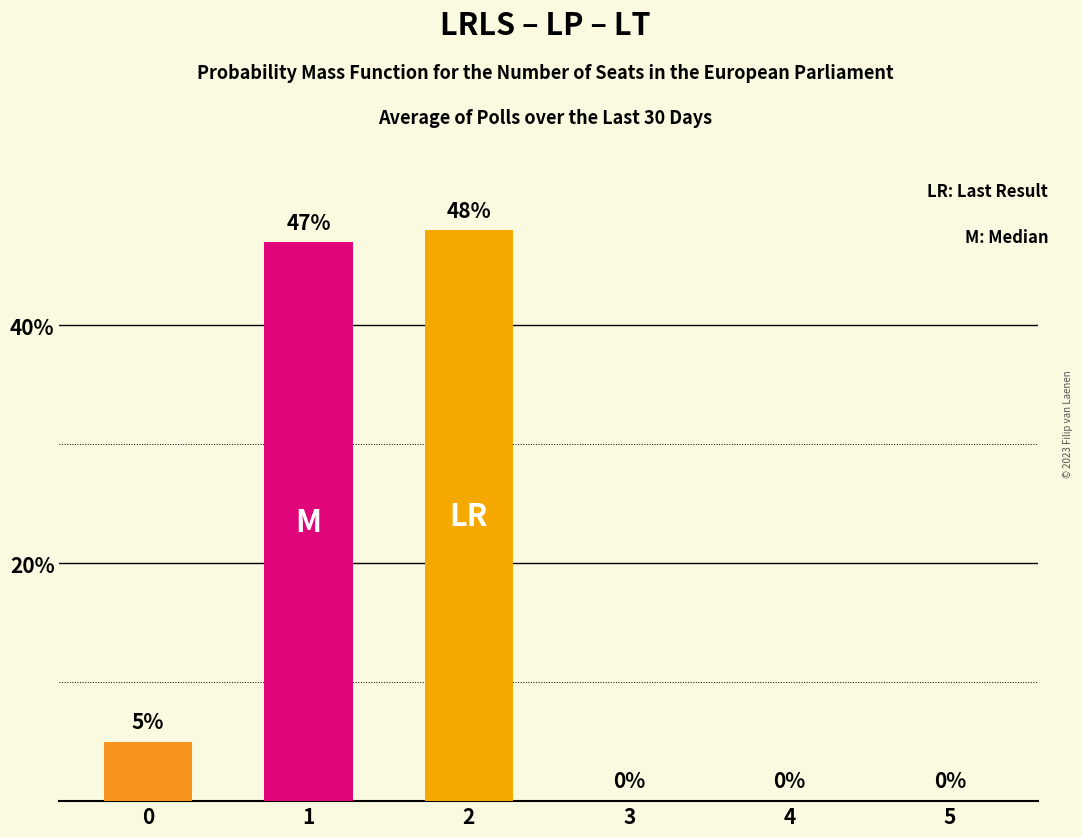

Count the number of categories in the chart.

6